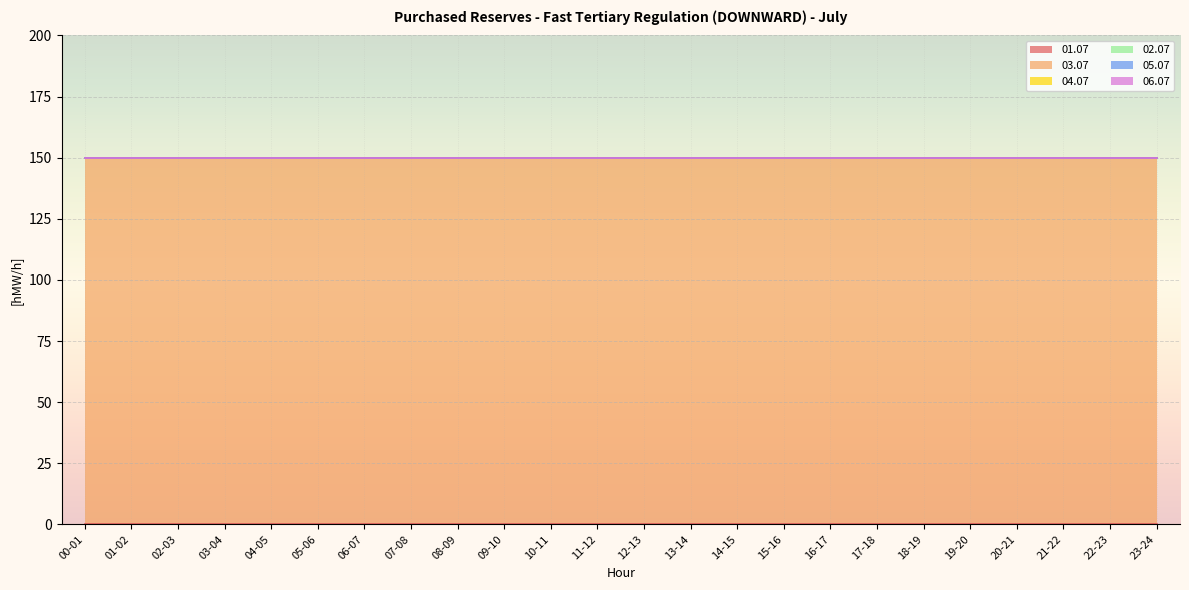

Between 05-06 and 04-05, which is larger?

05-06